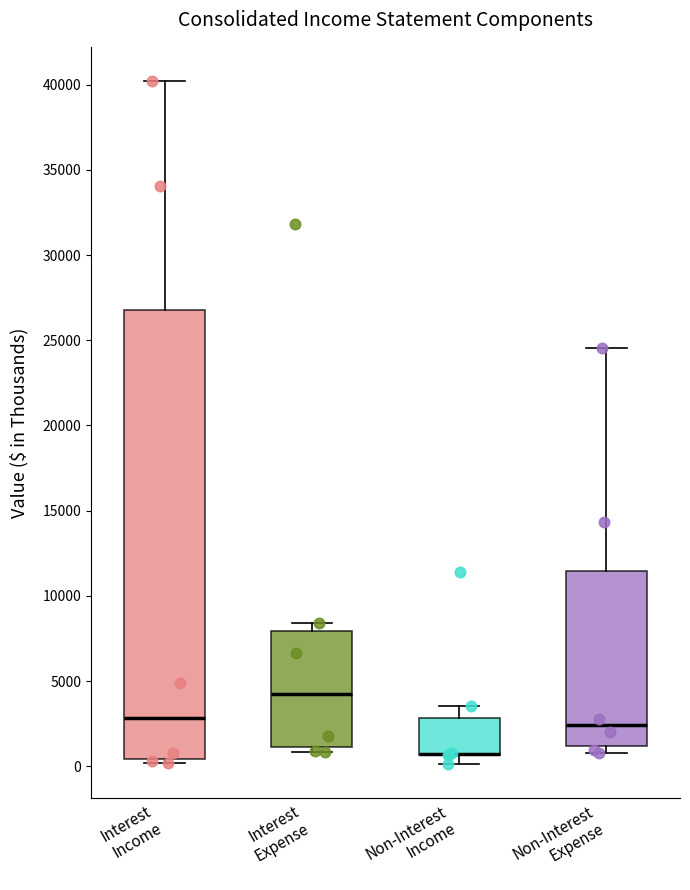

Reading left to right, transcribe this box plot: for each box, give where its median line is, the range the box spans, and where its two whiskers end, as read against the y-axis. The values are not printed on the chart, so give them approximately, as read against the axis.

Interest Income: median 3000, box 500 to 27000, whiskers 0 to 40000
Interest Expense: median 4000, box 1000 to 8000, whiskers 1000 (just below the box's lower edge) to 8500
Non-Interest Income: median 500 (drawn on the box's lower edge), box 500 to 3000, whiskers 0 to 3500
Non-Interest Expense: median 2500, box 1000 to 11500, whiskers 1000 (just below the box's lower edge) to 24500